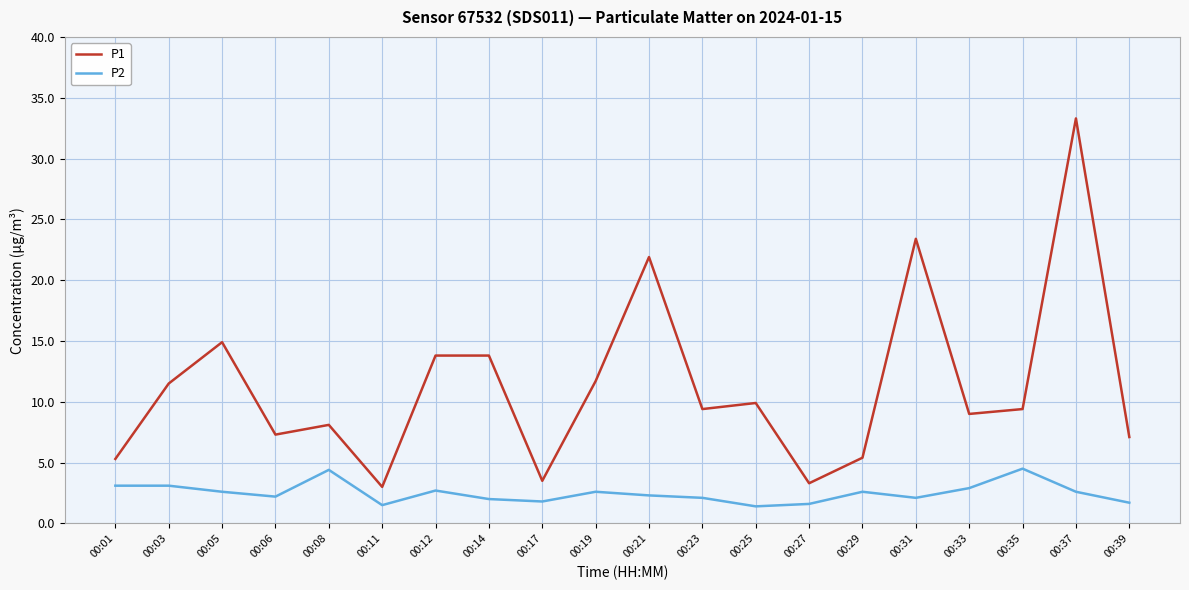

How many lines are shown in the chart?

2